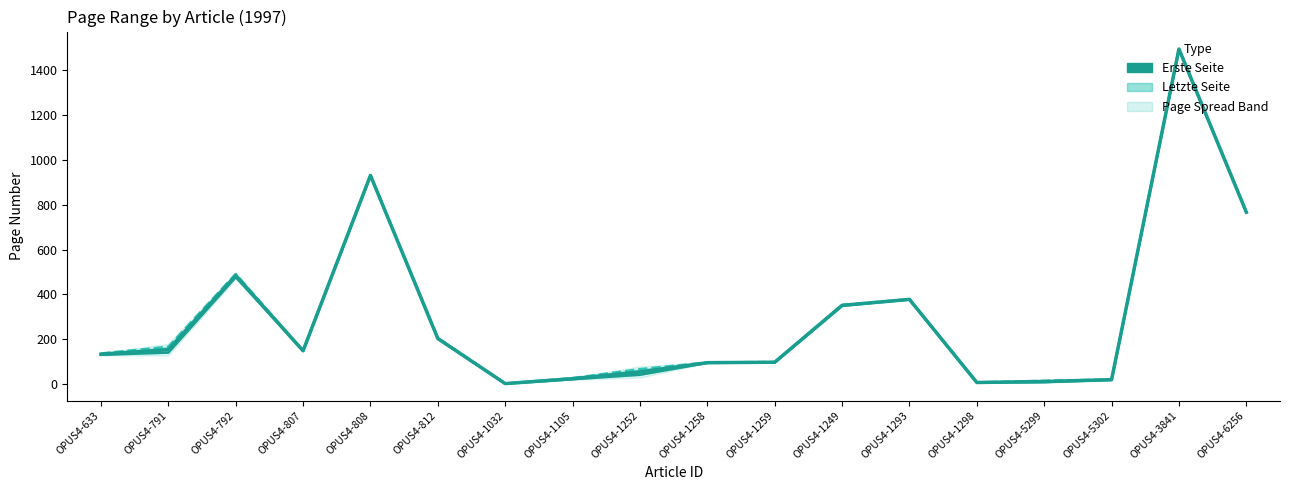

Where is Midpoint nearest to the value 748?

OPUS4-6256